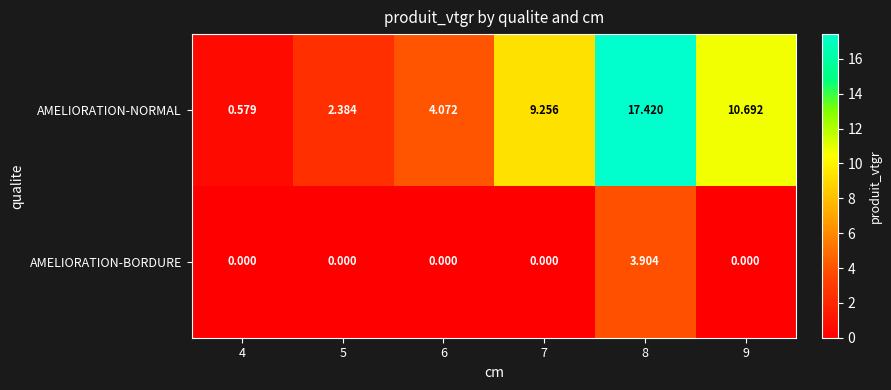

How many data points does each series have?

6